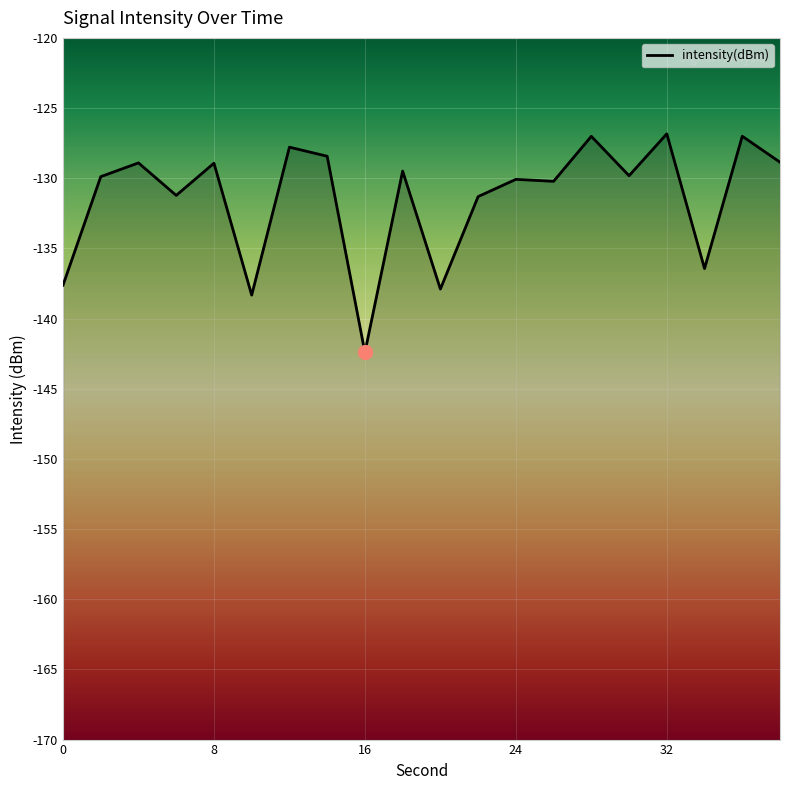

The value at 0 is -184.8. True or false?

False